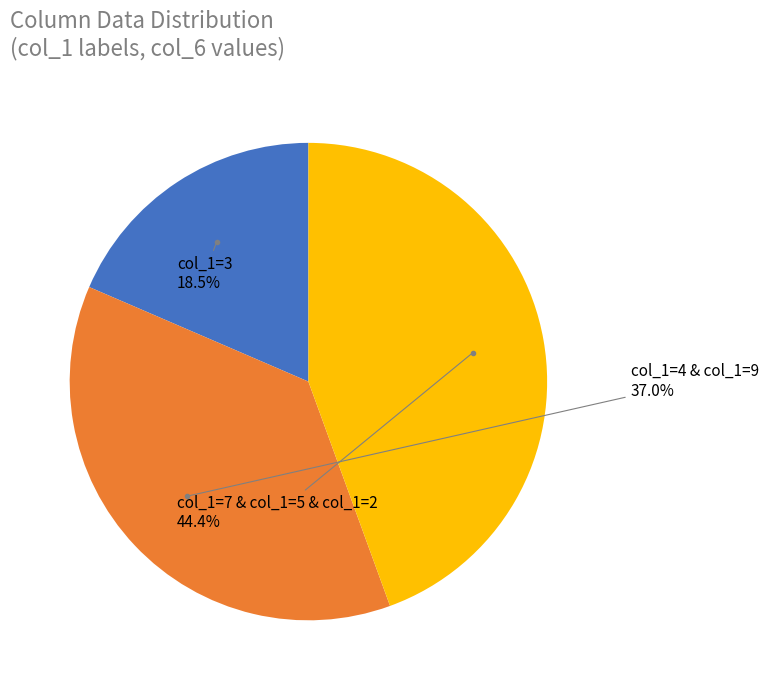

Is there a majority slice in this chart?

No